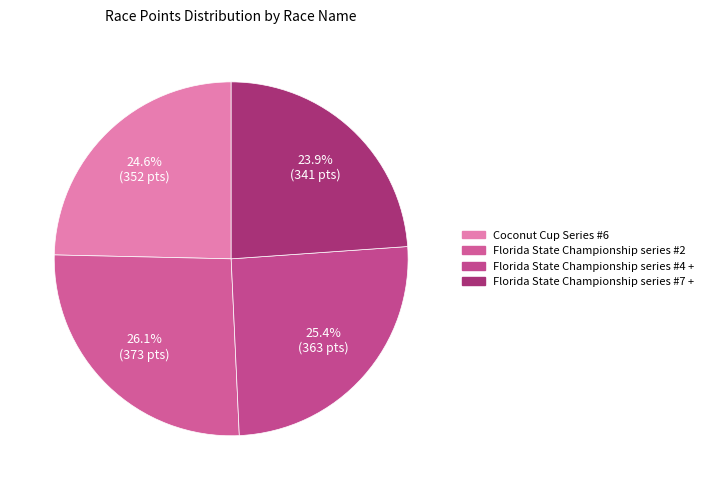

Rank the categories by value from lowest to highest.

Florida State Championship series #7 +, Coconut Cup Series #6, Florida State Championship series #4 +, Florida State Championship series #2